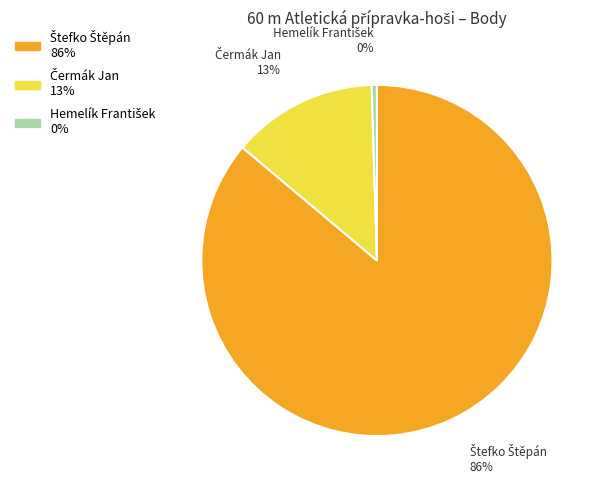

Does any single category account for the majority?

Yes